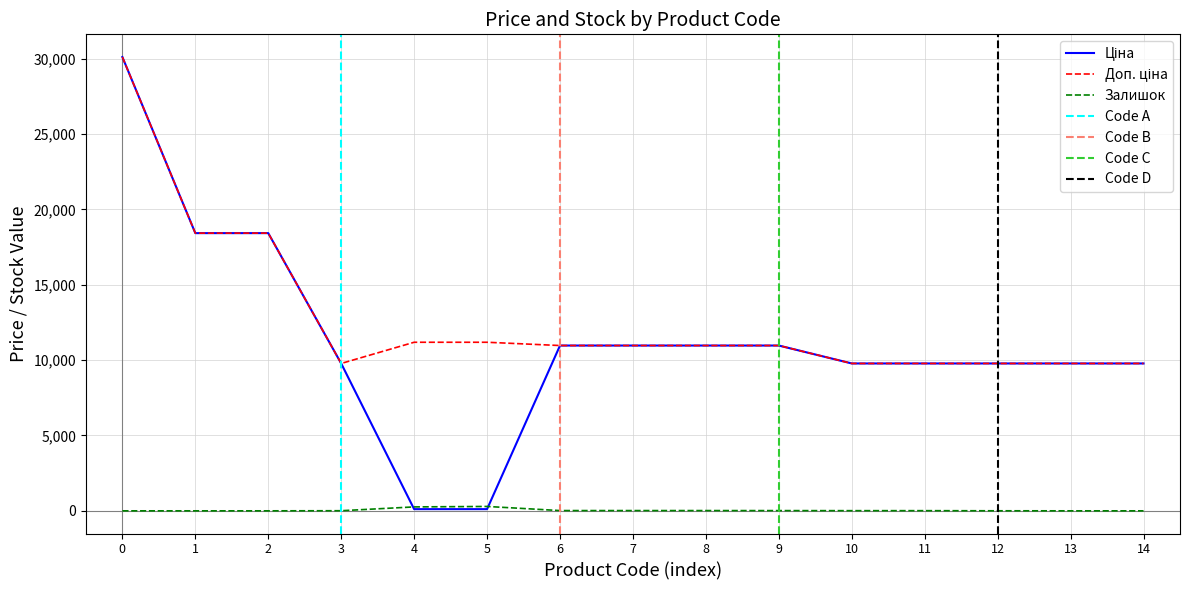

List the labels in order of Ціна value, largest first.

0, 1, 2, 6, 7, 8, 9, 3, 10, 11, 12, 13, 14, 4, 5